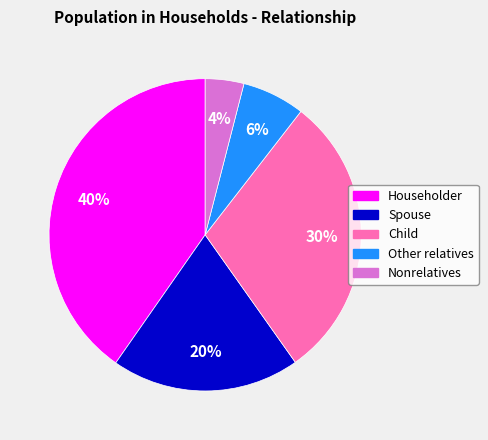

How many slices are in this pie chart?

5